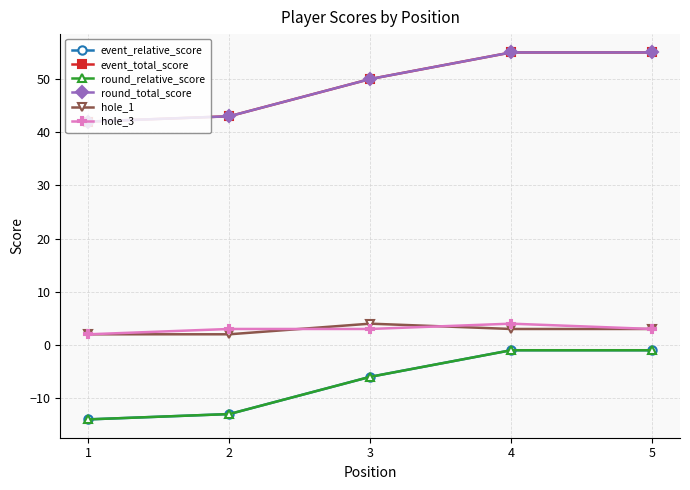

True or false: round_total_score has a value of 17 at 2.

False